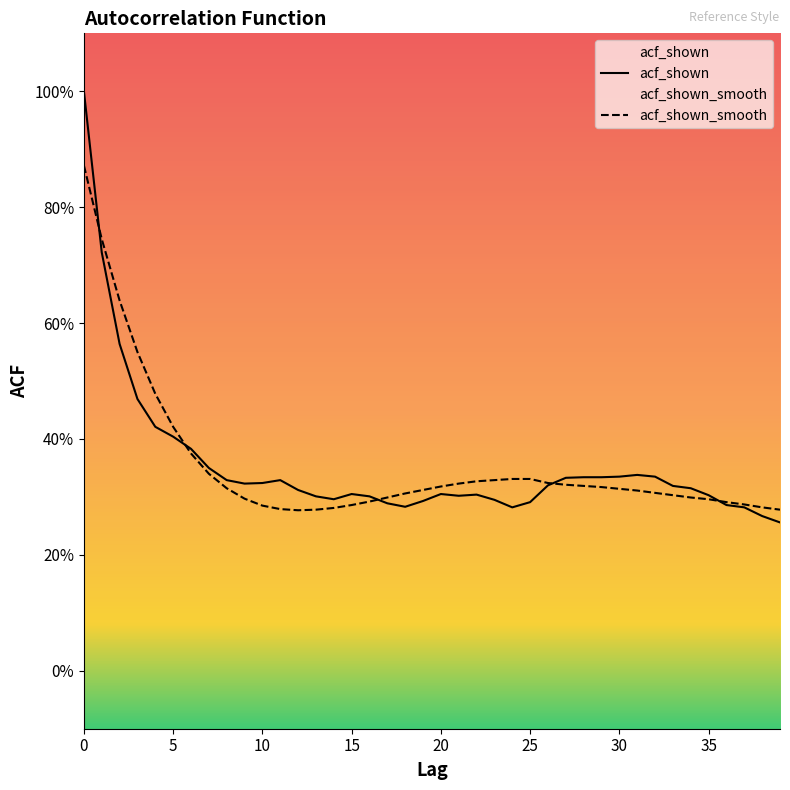

Reading left to right, extract all data points from this chart.

acf_shown_smooth: 0=0.9	1=0.7	2=0.6	3=0.6	4=0.5	5=0.4	6=0.4	7=0.3	8=0.3	9=0.3	10=0.3	11=0.3	12=0.3	13=0.3	14=0.3	15=0.3	16=0.3	17=0.3	18=0.3	19=0.3	20=0.3	21=0.3	22=0.3	23=0.3	24=0.3	25=0.3	26=0.3	27=0.3	28=0.3	29=0.3	30=0.3	31=0.3	32=0.3	33=0.3	34=0.3	35=0.3	36=0.3	37=0.3	38=0.3	39=0.3
acf_shown: 0=1.0	1=0.7	2=0.6	3=0.5	4=0.4	5=0.4	6=0.4	7=0.3	8=0.3	9=0.3	10=0.3	11=0.3	12=0.3	13=0.3	14=0.3	15=0.3	16=0.3	17=0.3	18=0.3	19=0.3	20=0.3	21=0.3	22=0.3	23=0.3	24=0.3	25=0.3	26=0.3	27=0.3	28=0.3	29=0.3	30=0.3	31=0.3	32=0.3	33=0.3	34=0.3	35=0.3	36=0.3	37=0.3	38=0.3	39=0.3